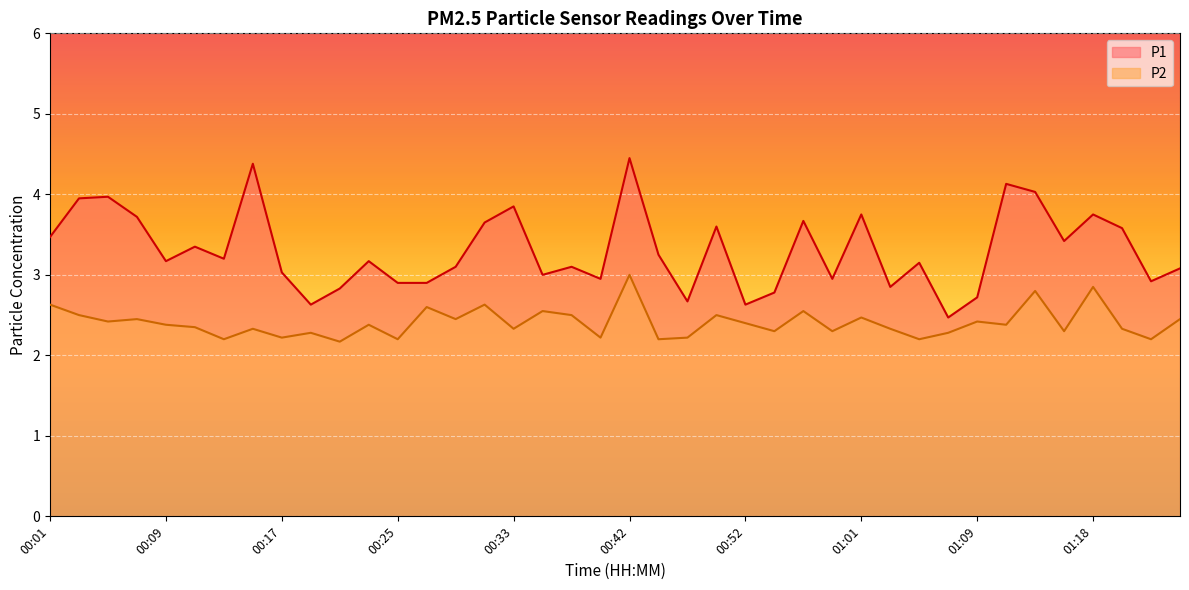

At which category does P2 reach its first local valley?

00:05